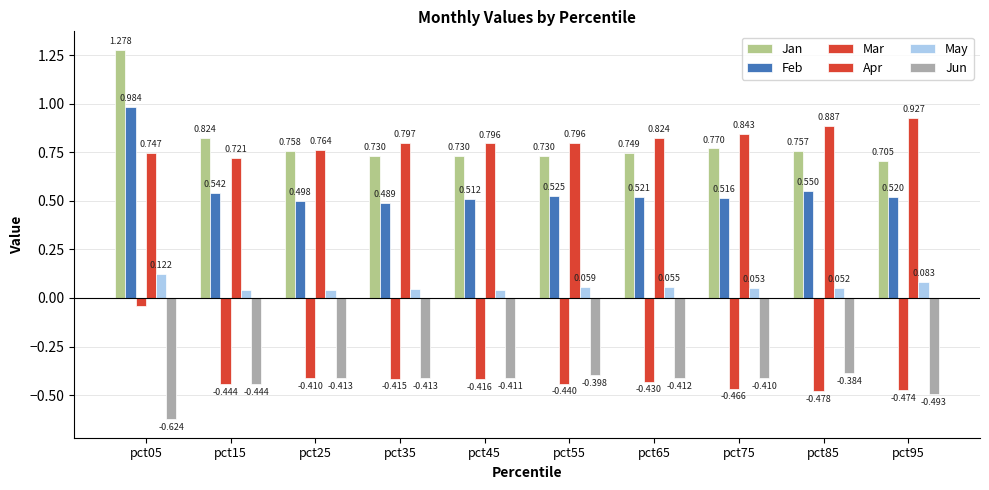

List the labels in order of Jun value, smallest first.

pct05, pct95, pct15, pct35, pct25, pct65, pct45, pct75, pct55, pct85